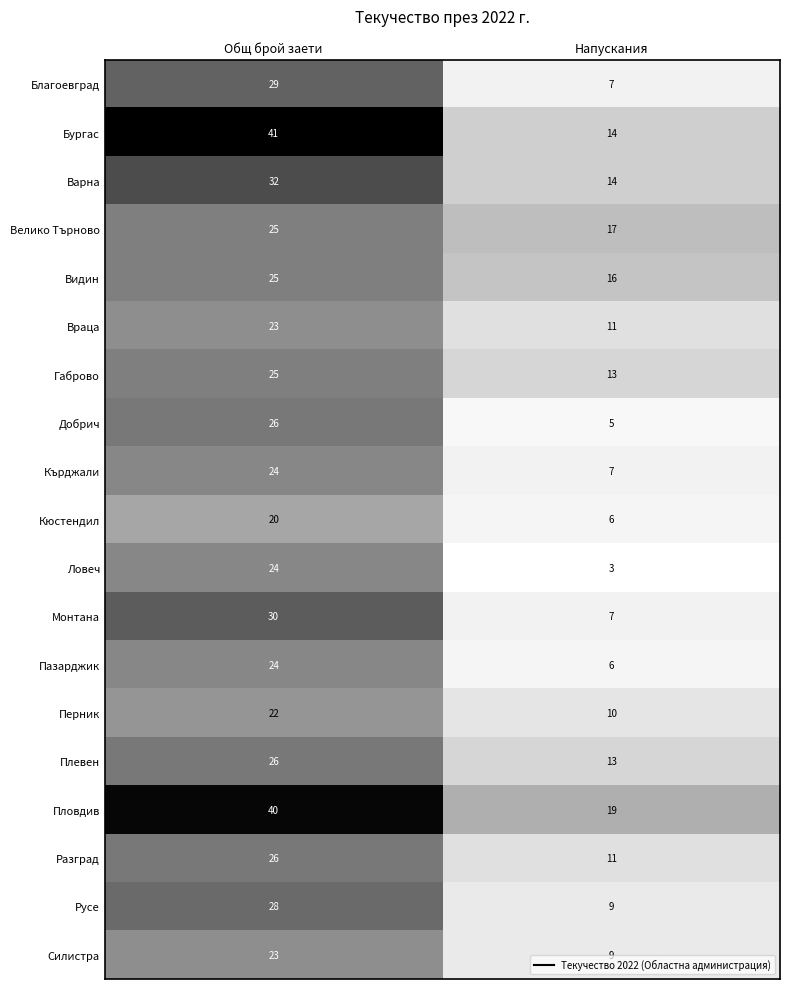

Which label corresponds to the smallest value in the chart?

Напускания